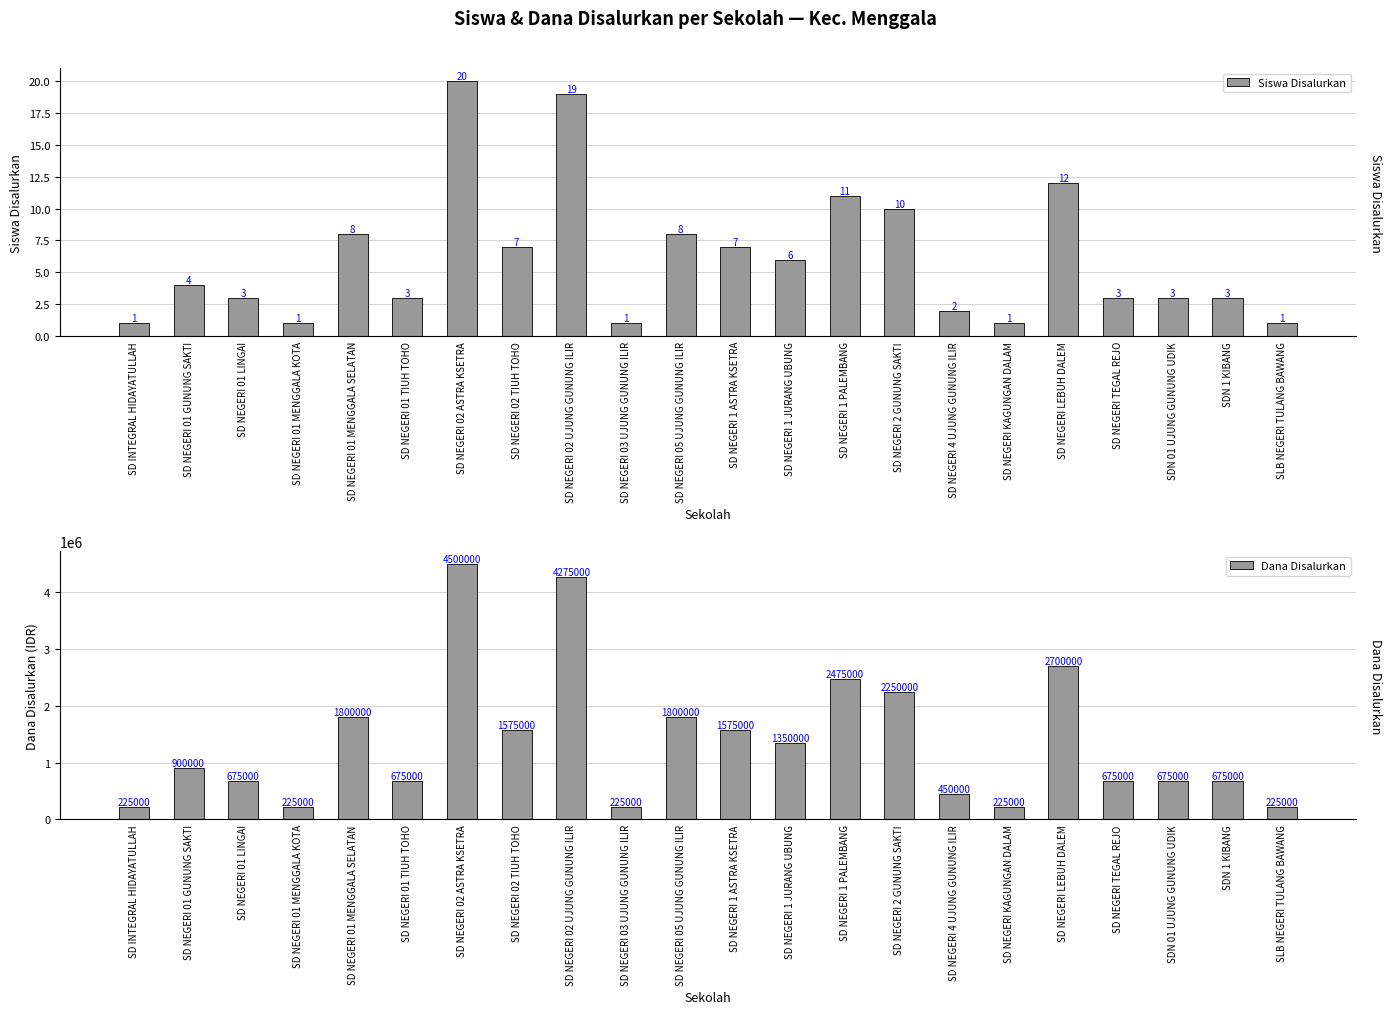

What is the difference between the highest and lowest values at SD NEGERI 1 PALEMBANG?

2474989